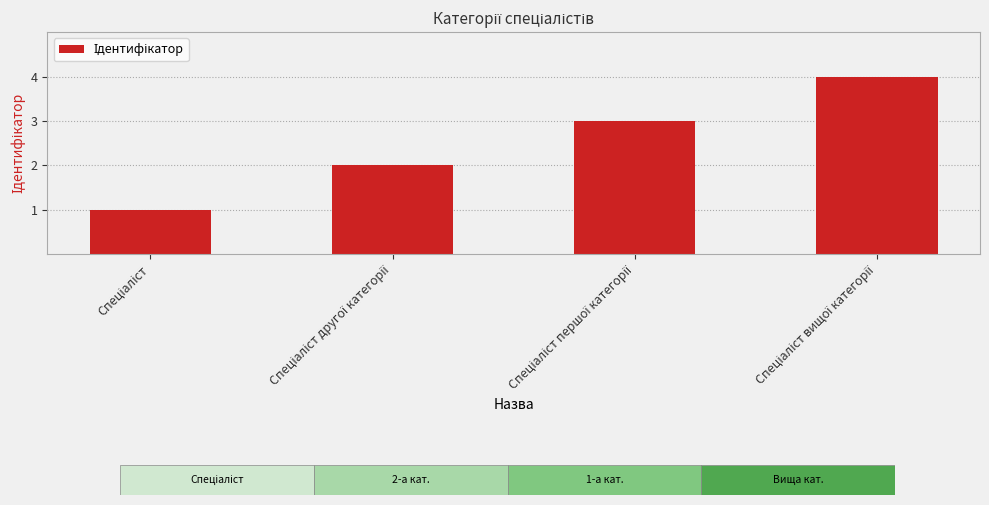

What is the maximum value shown in the chart?

4